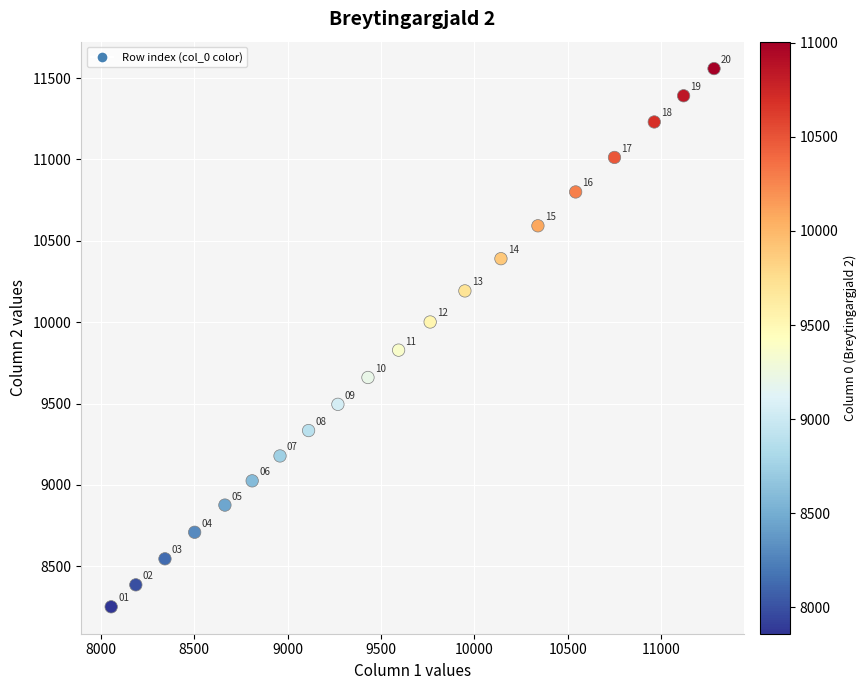

What is the range of X values (max minus min)?

3228